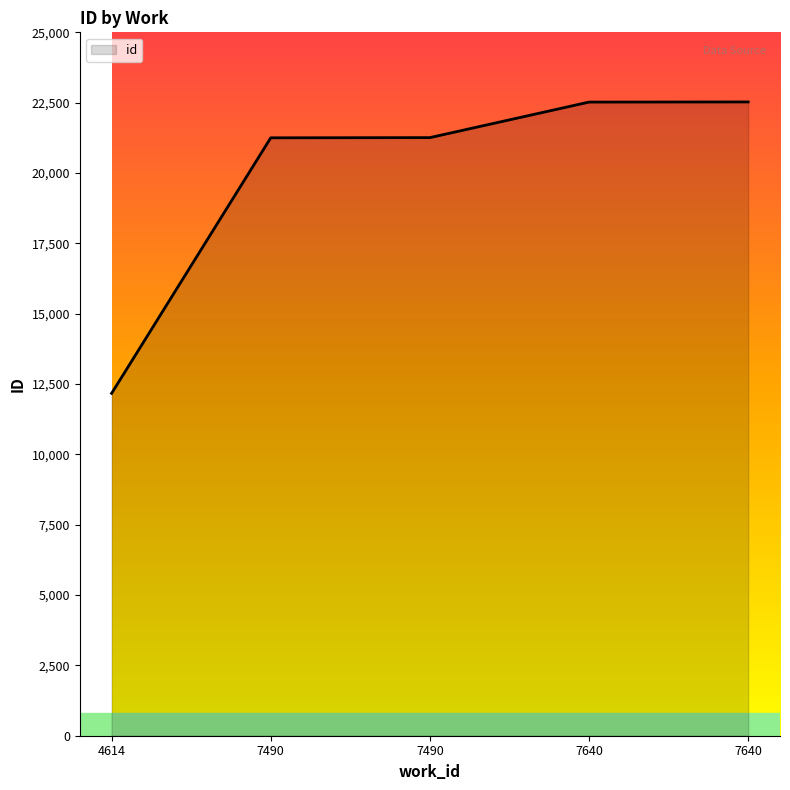

What is the difference between the maximum and second lowest values?

1275